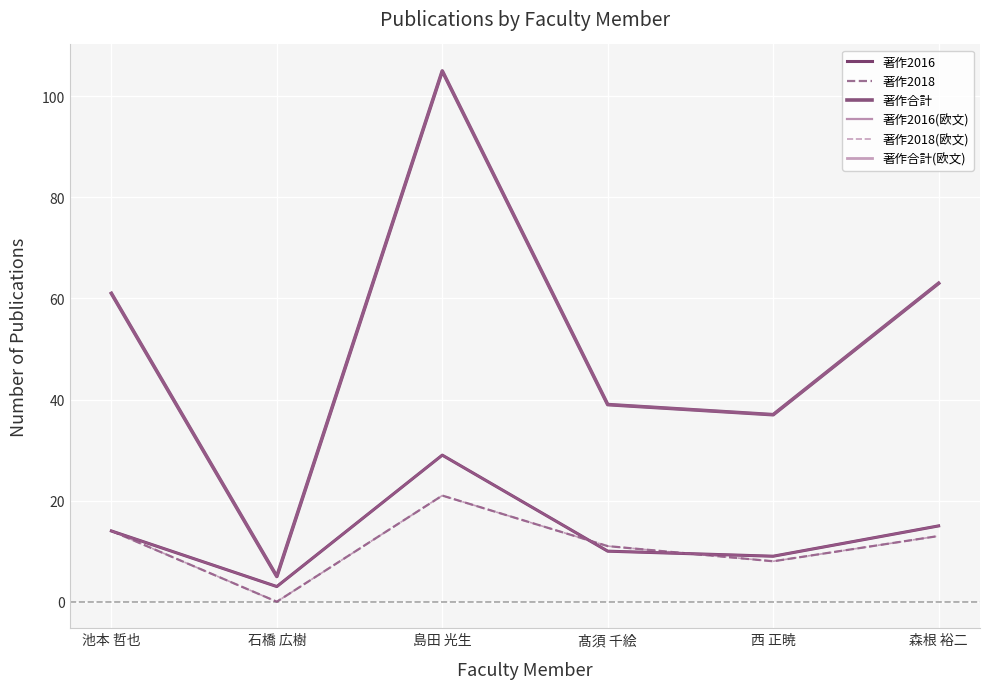

Reading left to right, extract all data points from this chart.

著作2016: 14	3	29	10	9	15
著作2018: 14	0	21	11	8	13
著作合計: 61	5	105	39	37	63
著作2016(欧文): 14	3	29	10	9	15
著作2018(欧文): 14	0	21	11	8	13
著作合計(欧文): 61	5	105	39	37	63